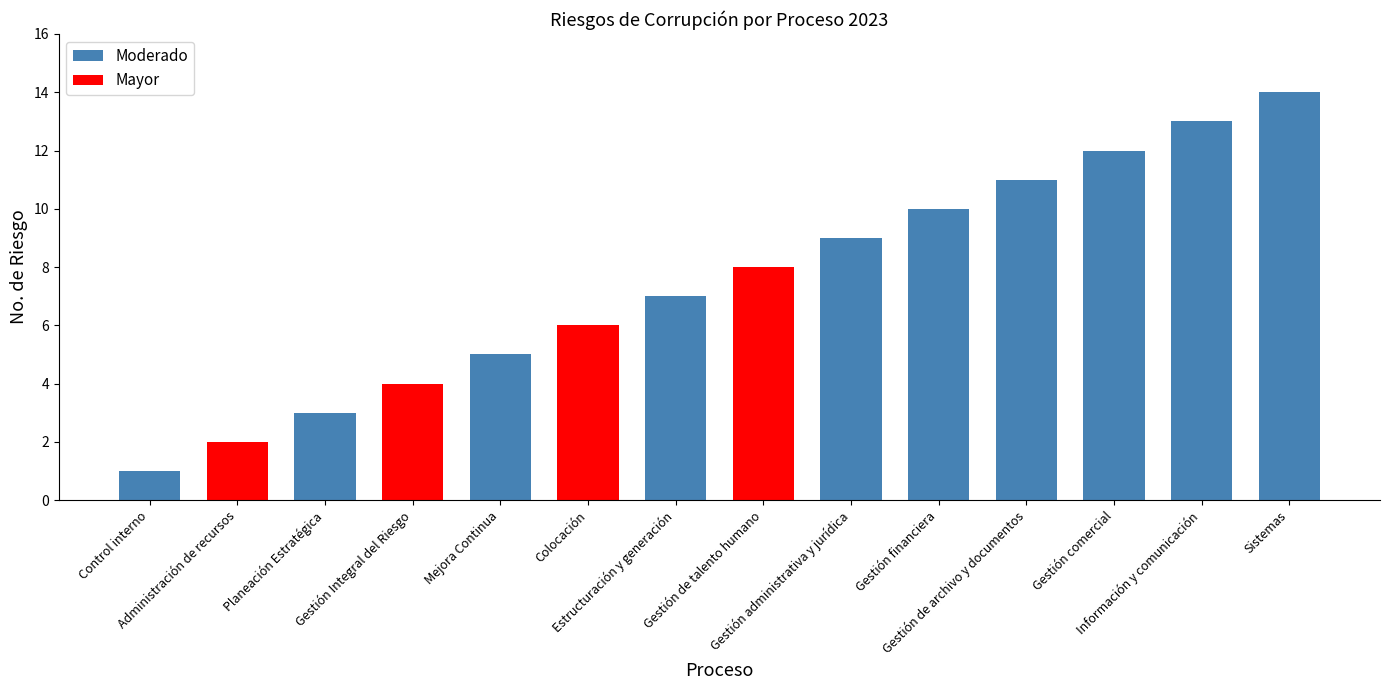

What is the minimum value shown in the chart?

1